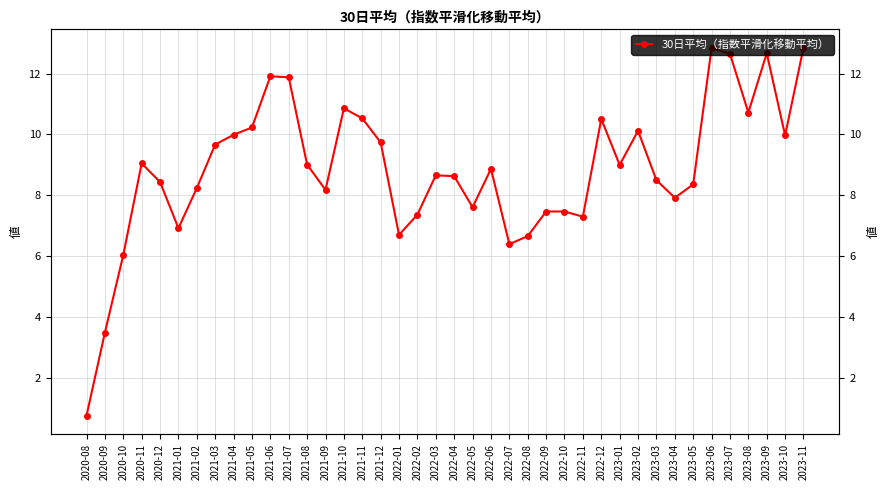

How many lines are shown in the chart?

1